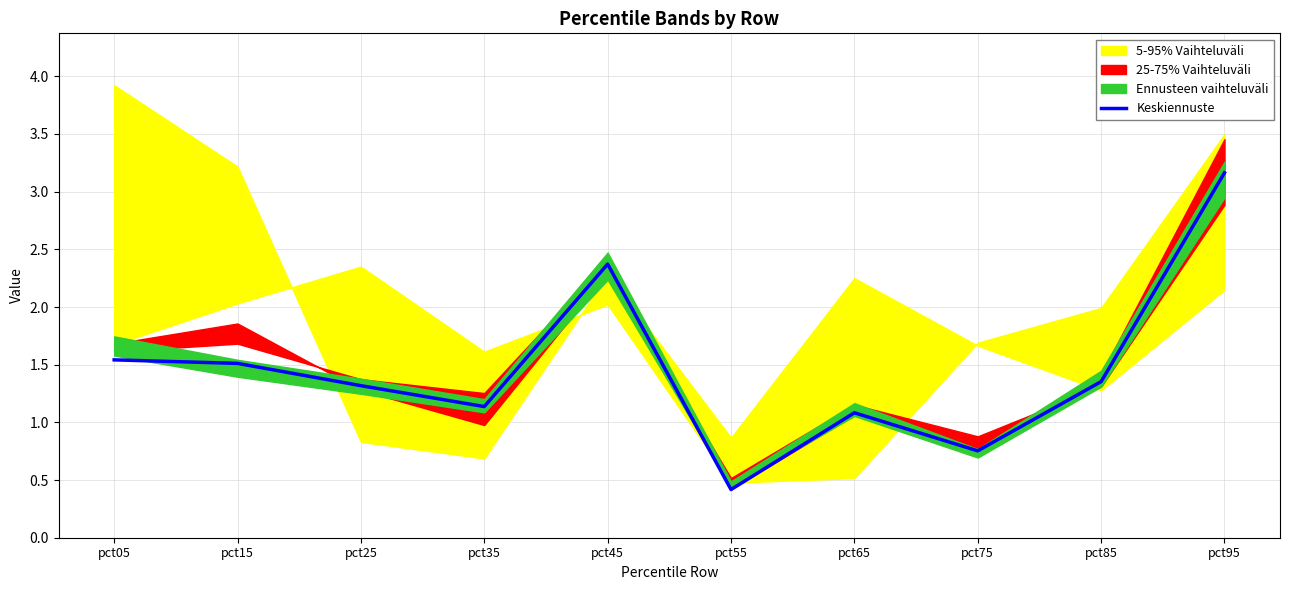

Is this an area chart (filled region under the line)?

No